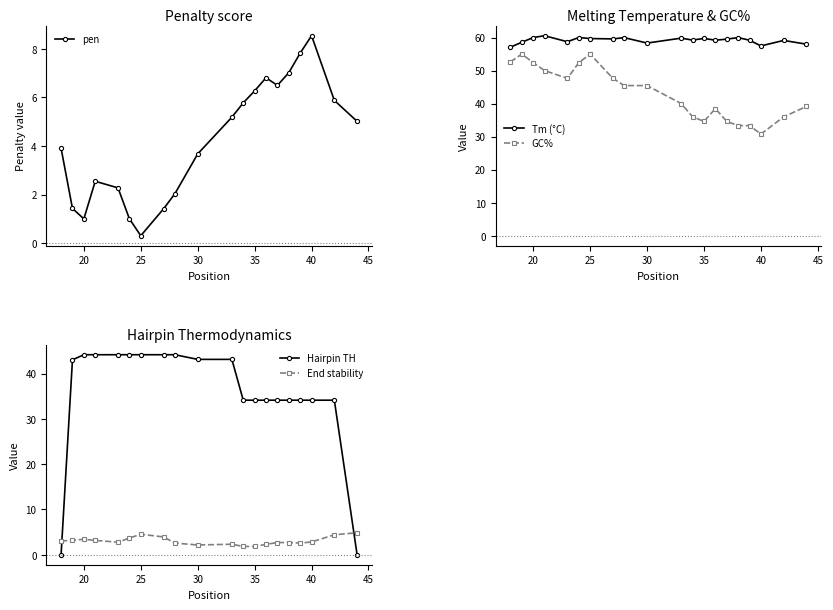

Does the chart have visible grid lines?

No